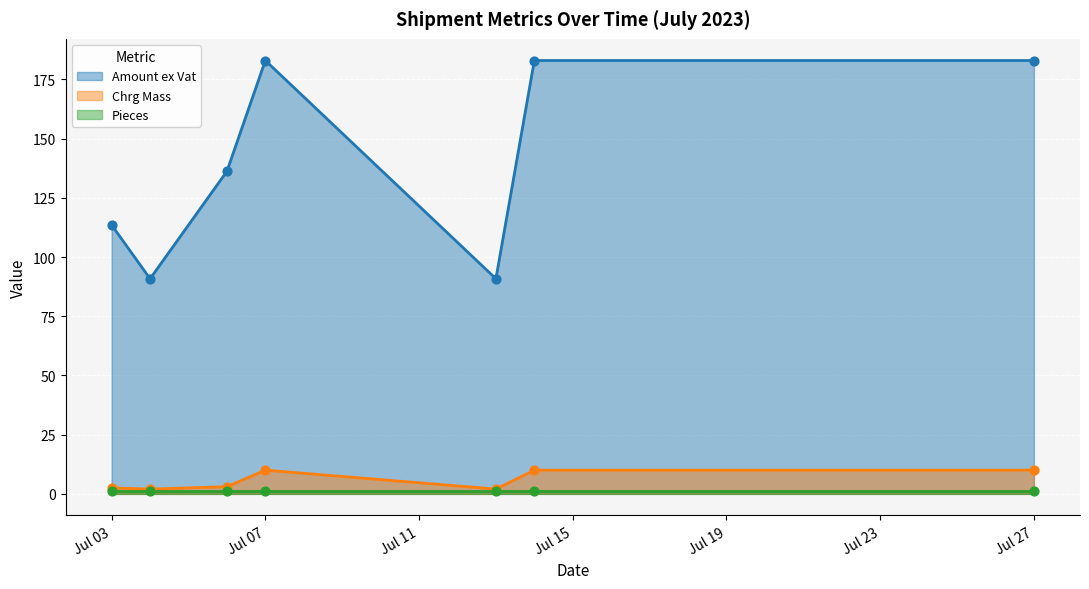

Is the value of Chrg Mass at 2023-07-14 greater than the value of Amount ex Vat at 2023-07-14?

No